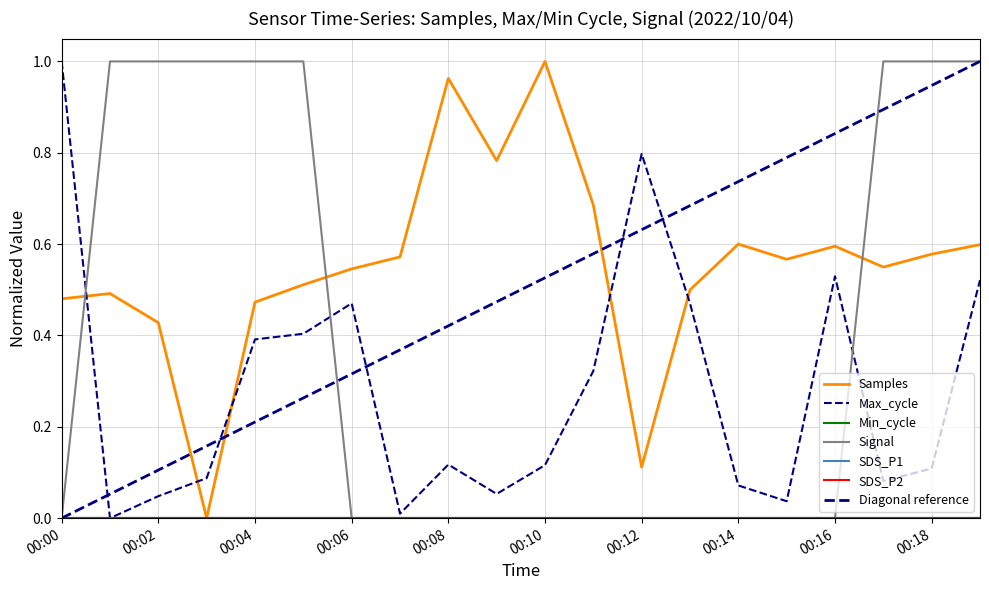

Rank the categories by Samples value from highest to lowest.

00:10, 00:08, 00:09, 00:11, 00:14, 00:19, 00:16, 00:18, 00:07, 00:15, 00:17, 00:06, 00:05, 00:13, 00:01, 00:00, 00:04, 00:02, 00:12, 00:03